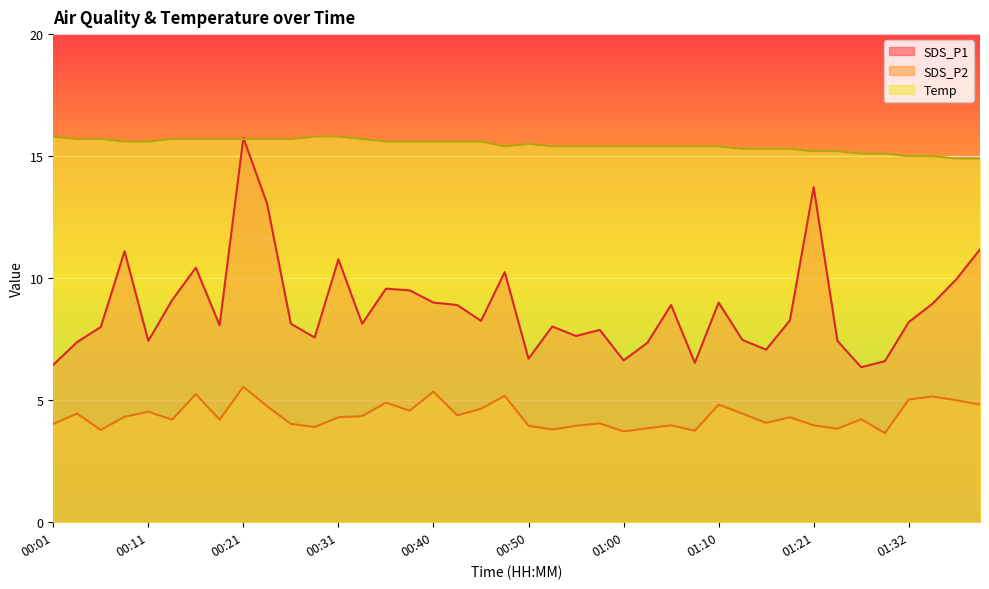

At which category is the sum across all series the highest?

00:21